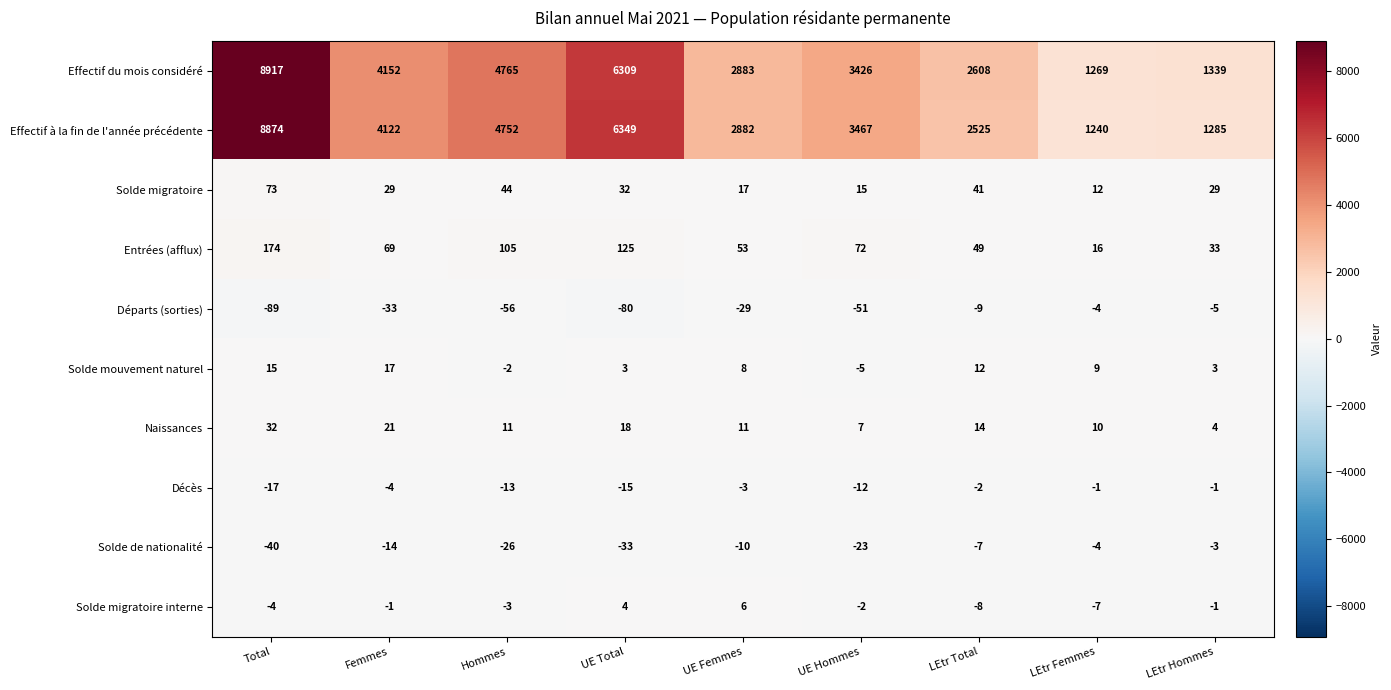

Count the number of categories in the chart.

9